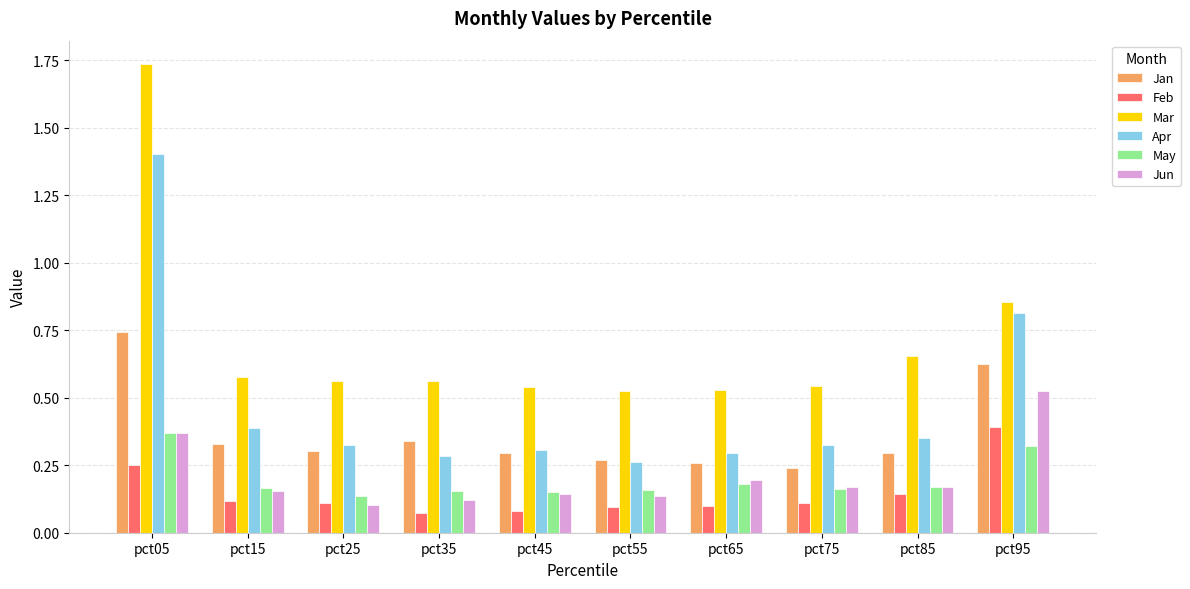

Between pct05 and pct65, which series saw the biggest shift?

Mar